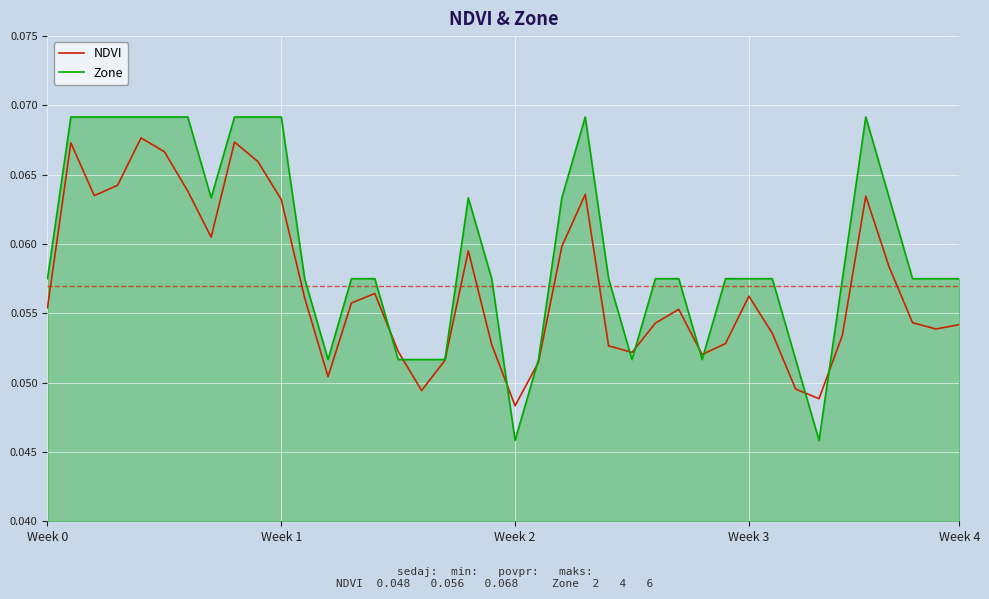

Which series has the largest total across all categories?

Zone